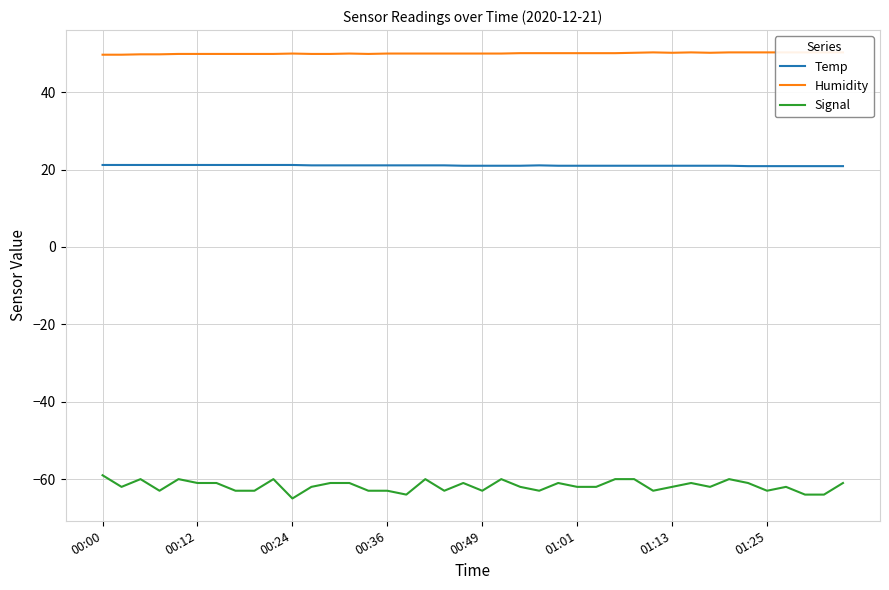

What is the highest value of the Temp series?

21.2